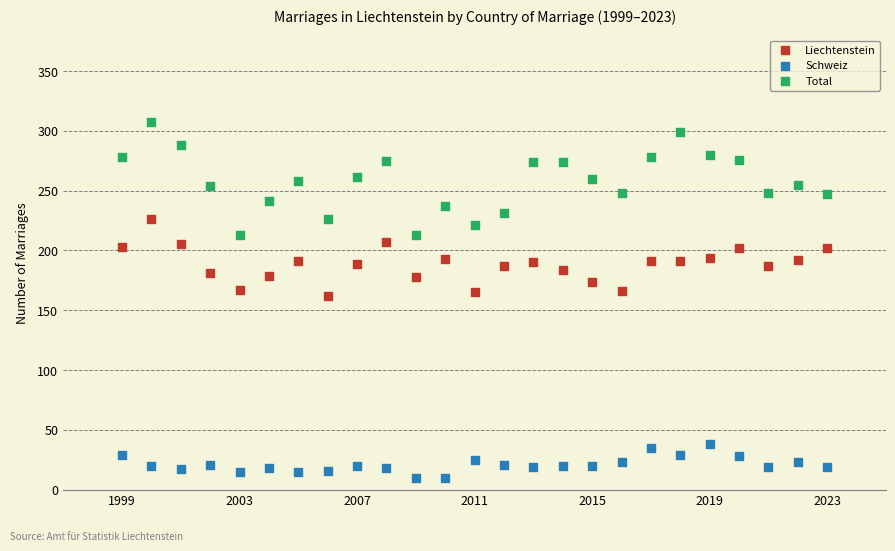

Which series contains the lowest Y value?

Schweiz